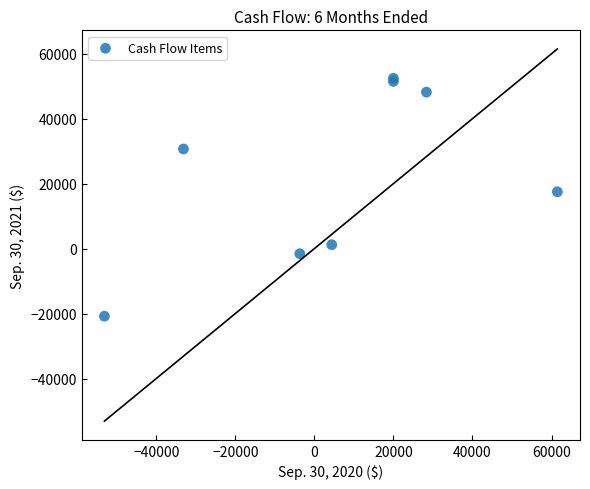

What Y value in the scatter plot is closest to 15813?

17496